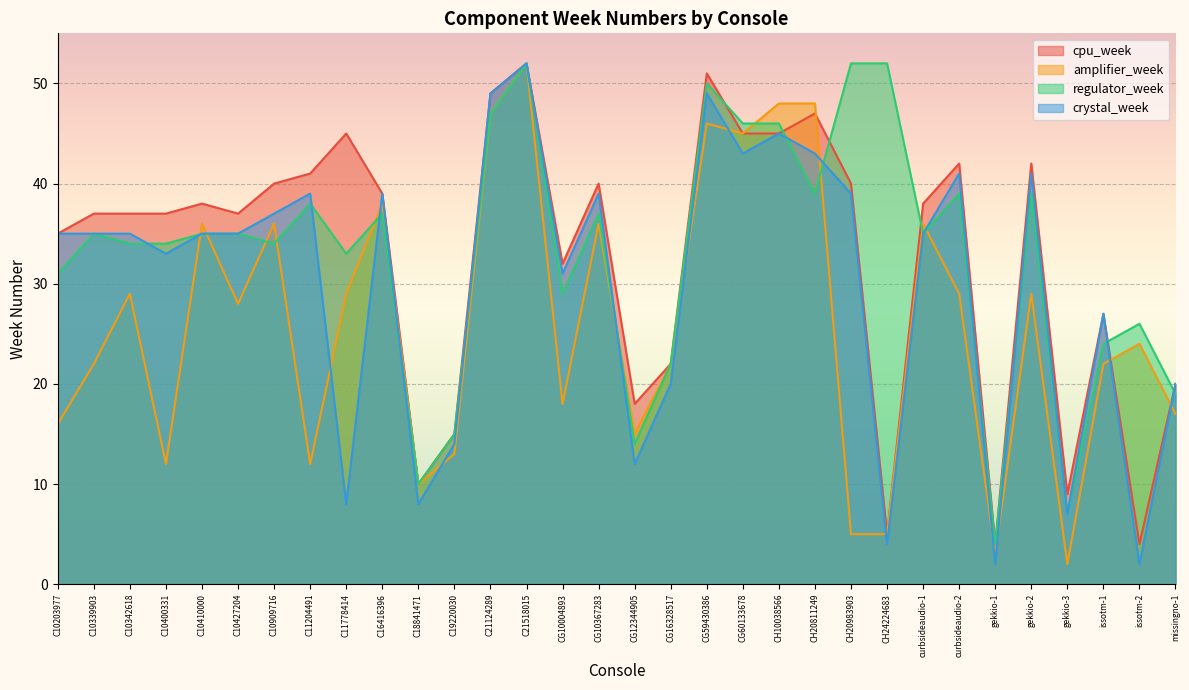

What is the value of the regulator_week point at the 28th from the left?

39